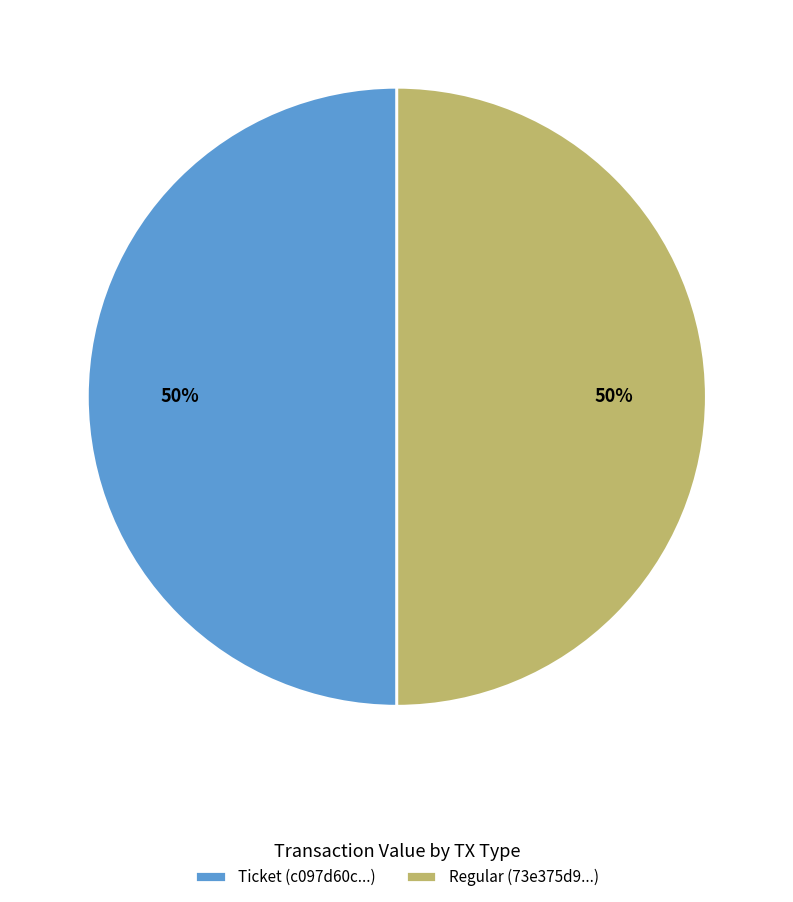

To the nearest percent, what is the average slice percentage?

50%